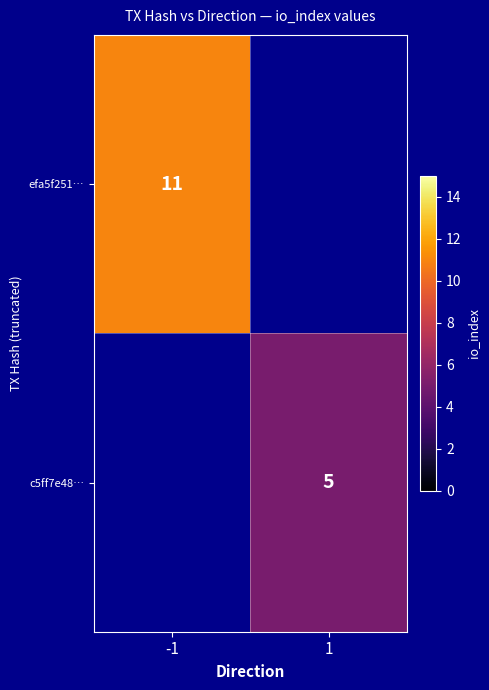

The value of c5ff7e48… at 1 is 7. True or false?

False